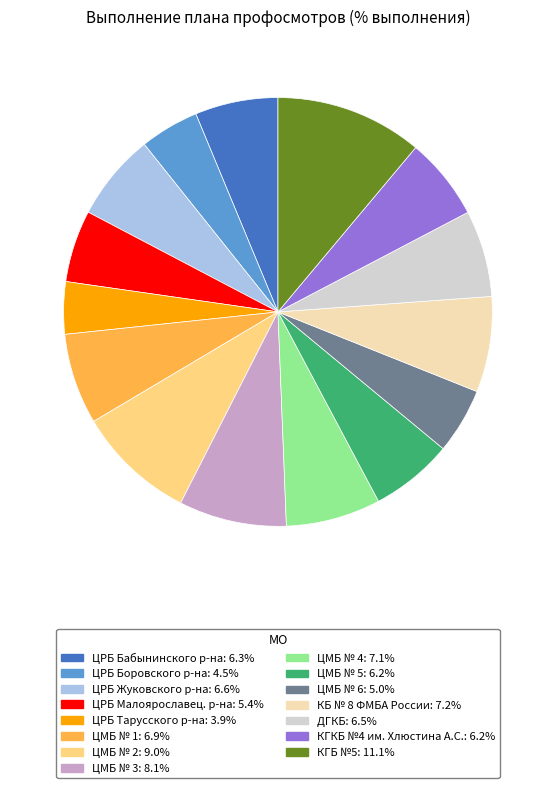

Is there any slice that represents more than half of the pie?

No